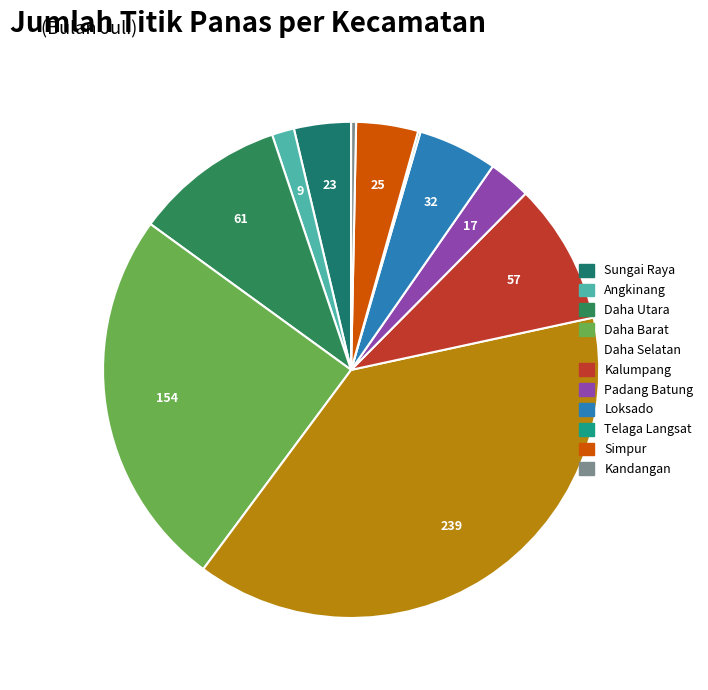

Rank the categories by value from lowest to highest.

Telaga Langsat, Kandangan, Angkinang, Padang Batung, Sungai Raya, Simpur, Loksado, Kalumpang, Daha Utara, Daha Barat, Daha Selatan